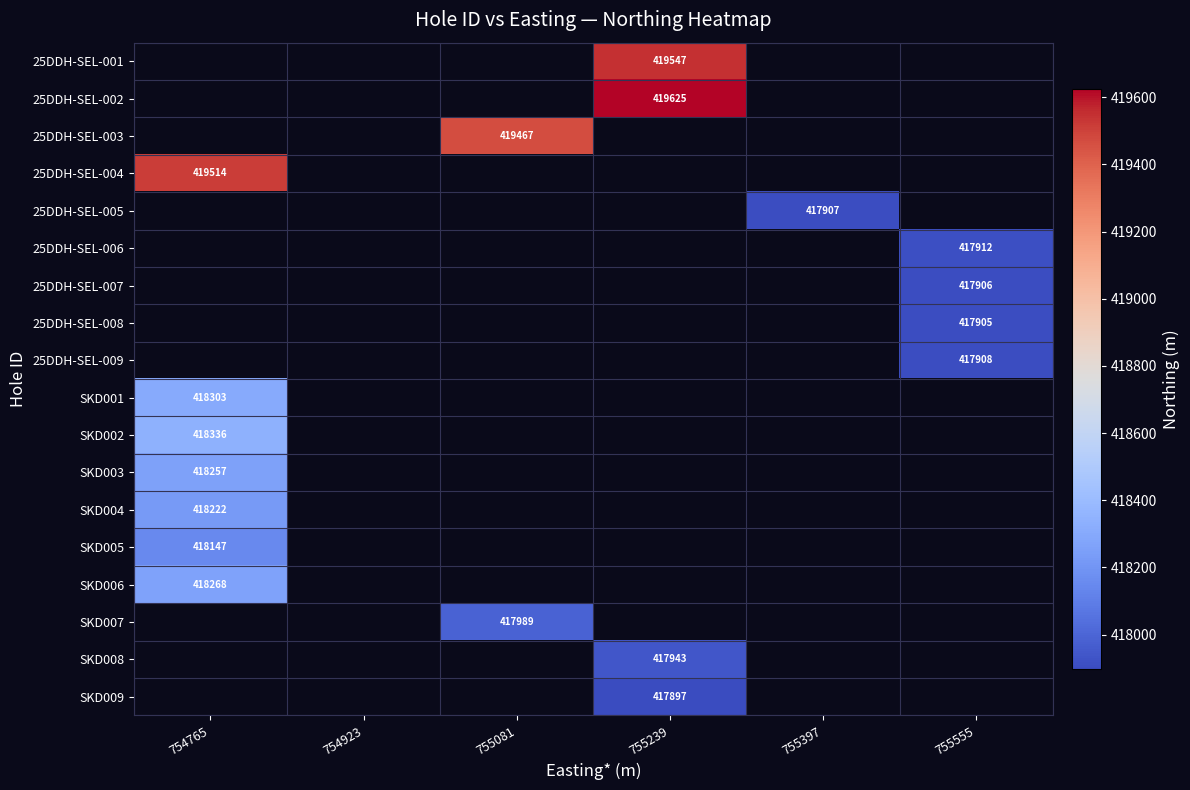

How many categories are shown in the chart?

6